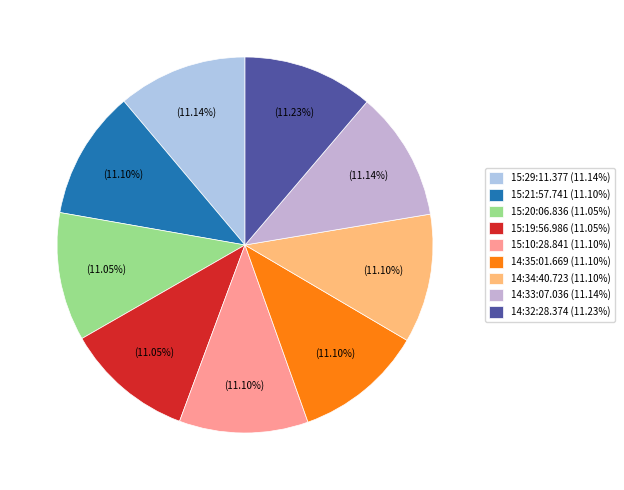

What percentage do 14:34:40.723 and 15:29:11.377 together represent?

22.2%